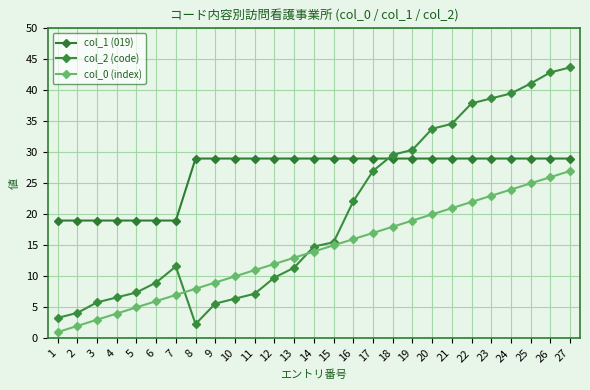

Is it true that col_1 (019) equals 29.0 at 19?

True